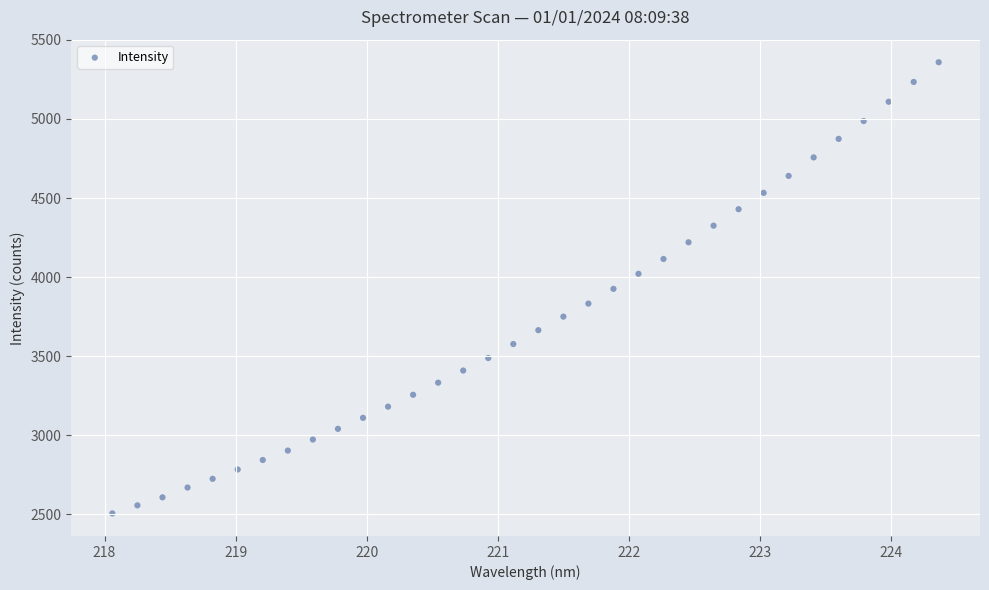

What is the range of X values (max minus min)?

6.3